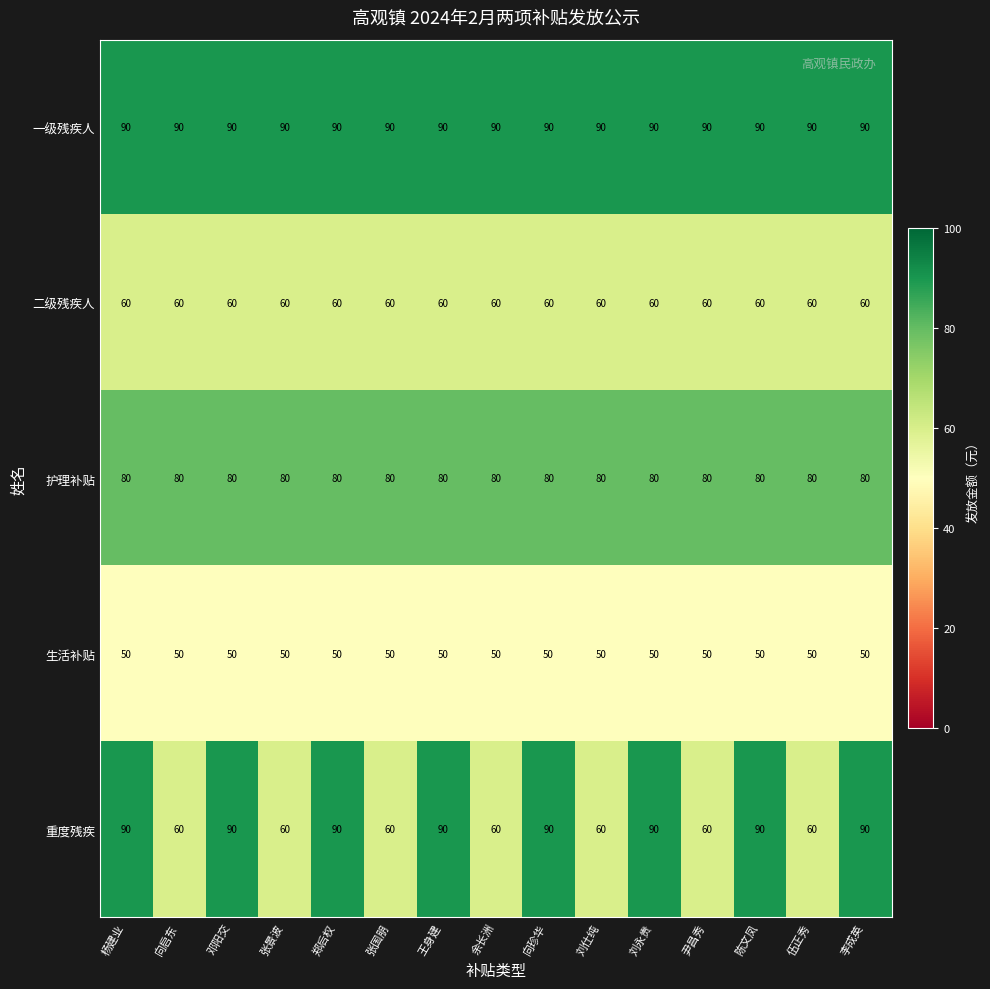

What is the total value across all series at 邓阳交?

370